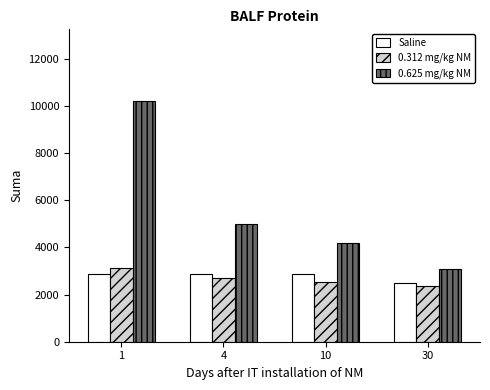

What is the greatest value displayed?

10181.4